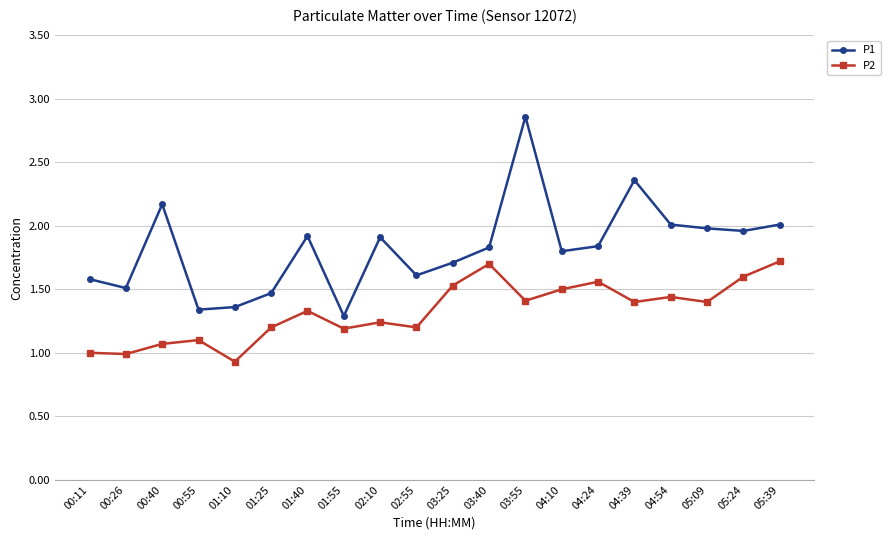

Rank the series at 03:25 from lowest to highest value.

P2, P1